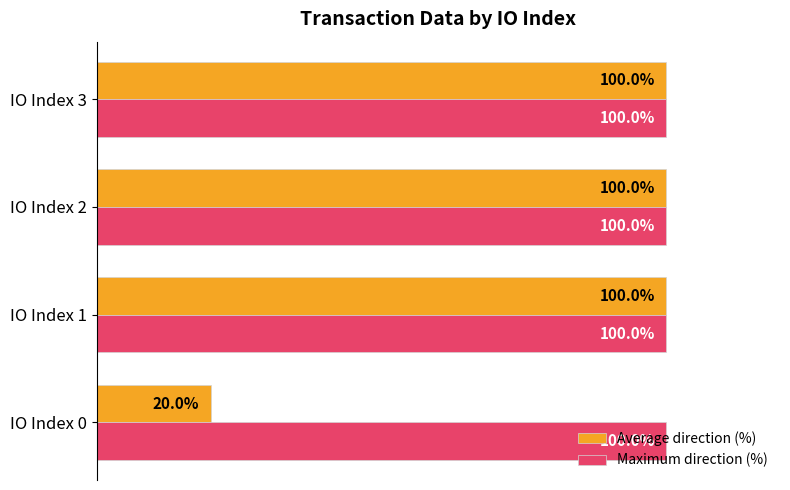

Which series has the largest total across all categories?

Maximum direction (%)